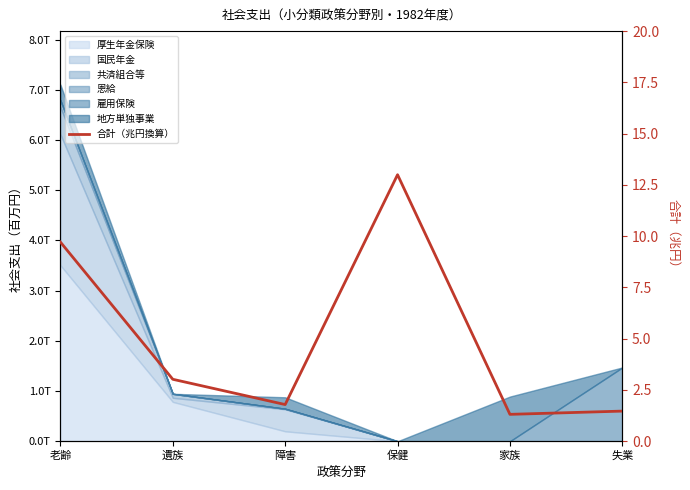

What is the label of the 6th point from the left?

失業